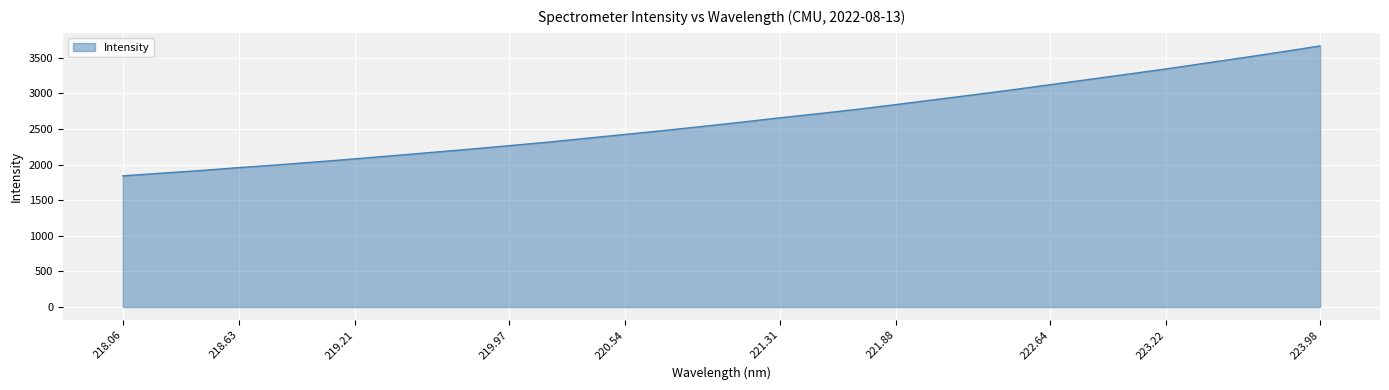

What is the greatest value displayed?

3667.1